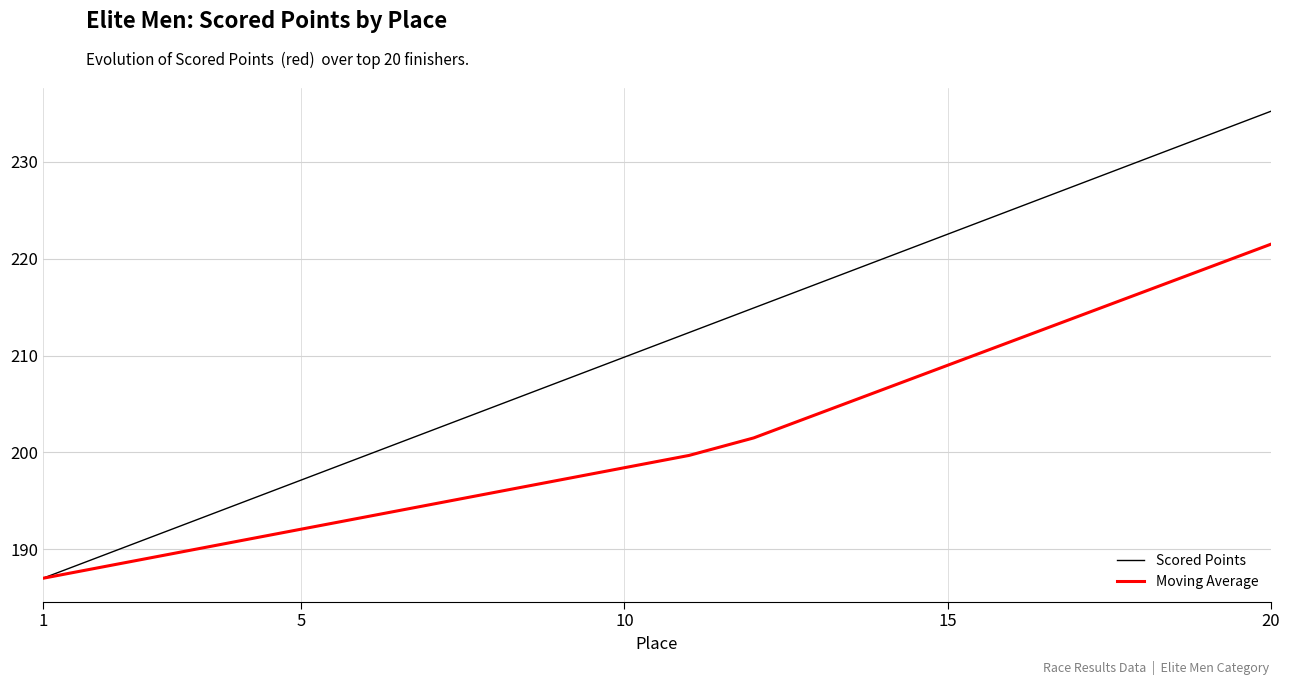

List the series in order of their peak value, lowest first.

Moving Average, Scored Points